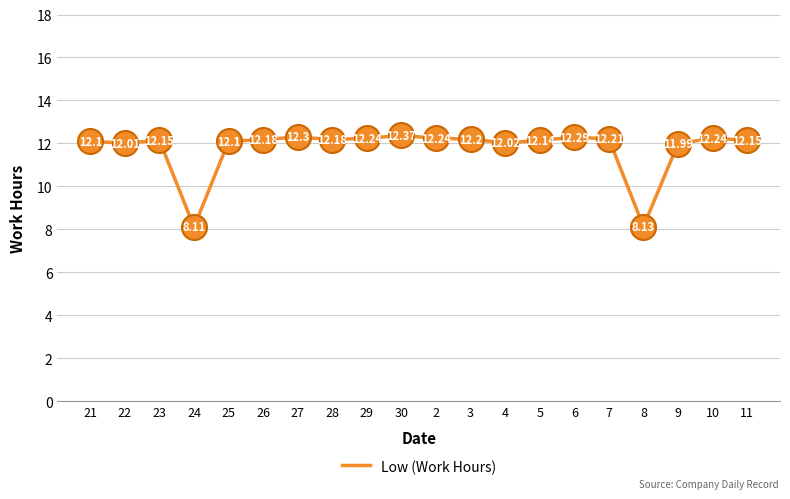

True or false: there are more than 1 points higher than both neighbors.

True